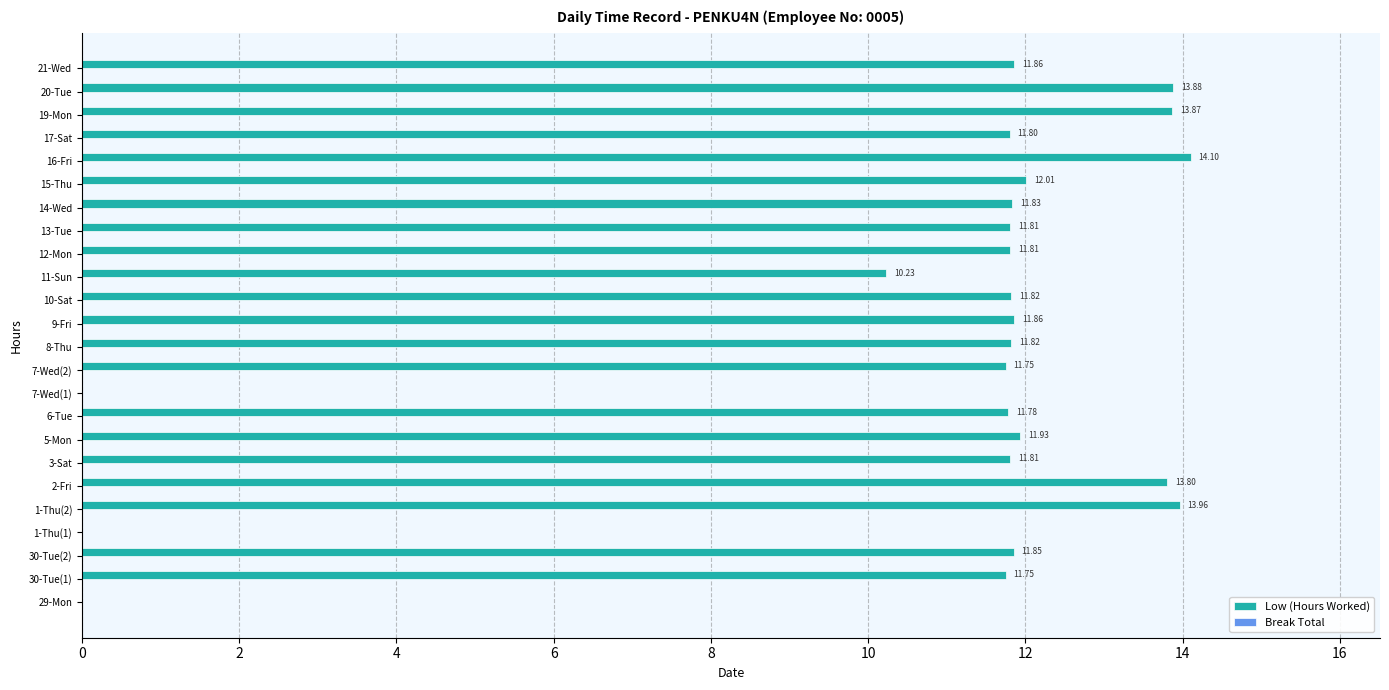

Between 8-Thu and 3-Sat, which is larger?

8-Thu